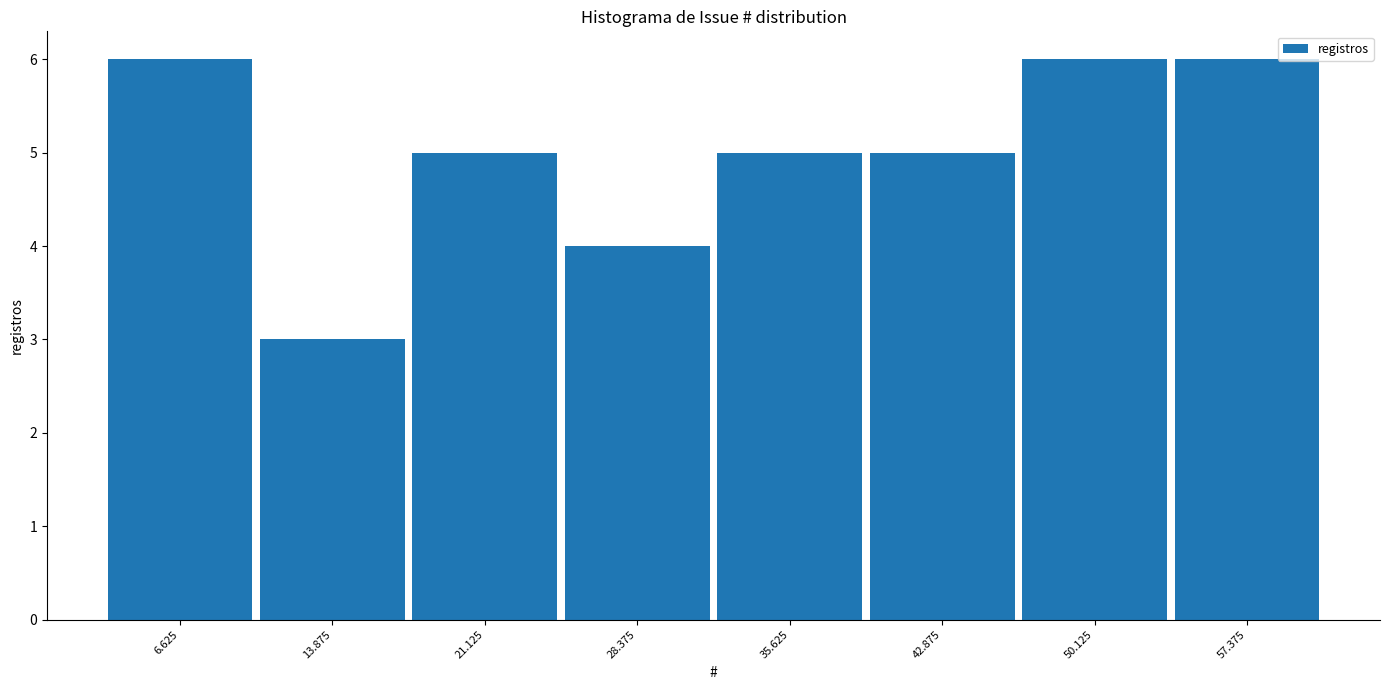

What is the height of the bar covering 39 to 47 on the x-axis? Neither the bar edges nor the heights are printed on the chart, so give them approximately, as read against the axes.

5